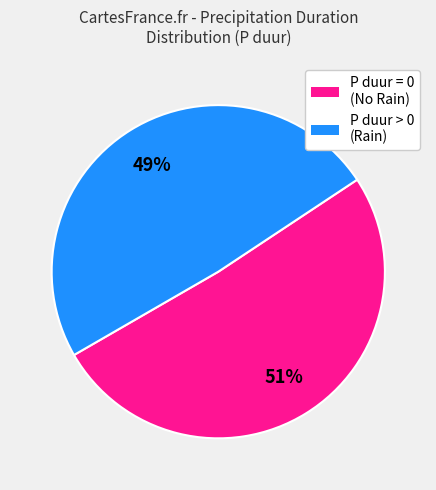

Is there any slice that represents more than half of the pie?

Yes